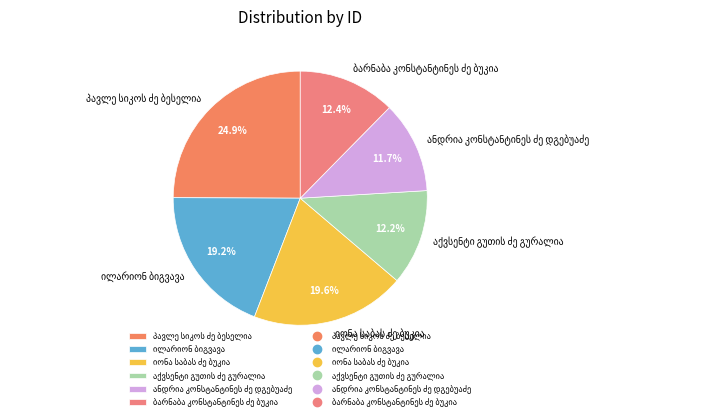

Count the number of slices in the pie.

6